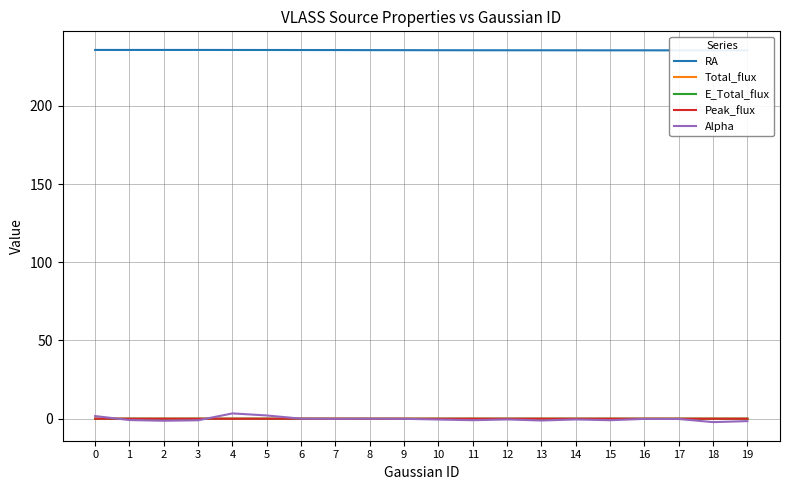

Which series has the largest total across all categories?

RA